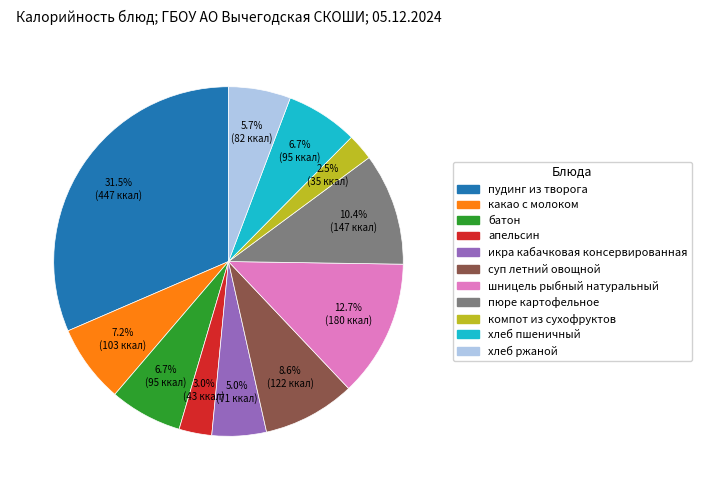

Does компот из сухофруктов account for over 50% of the chart?

No